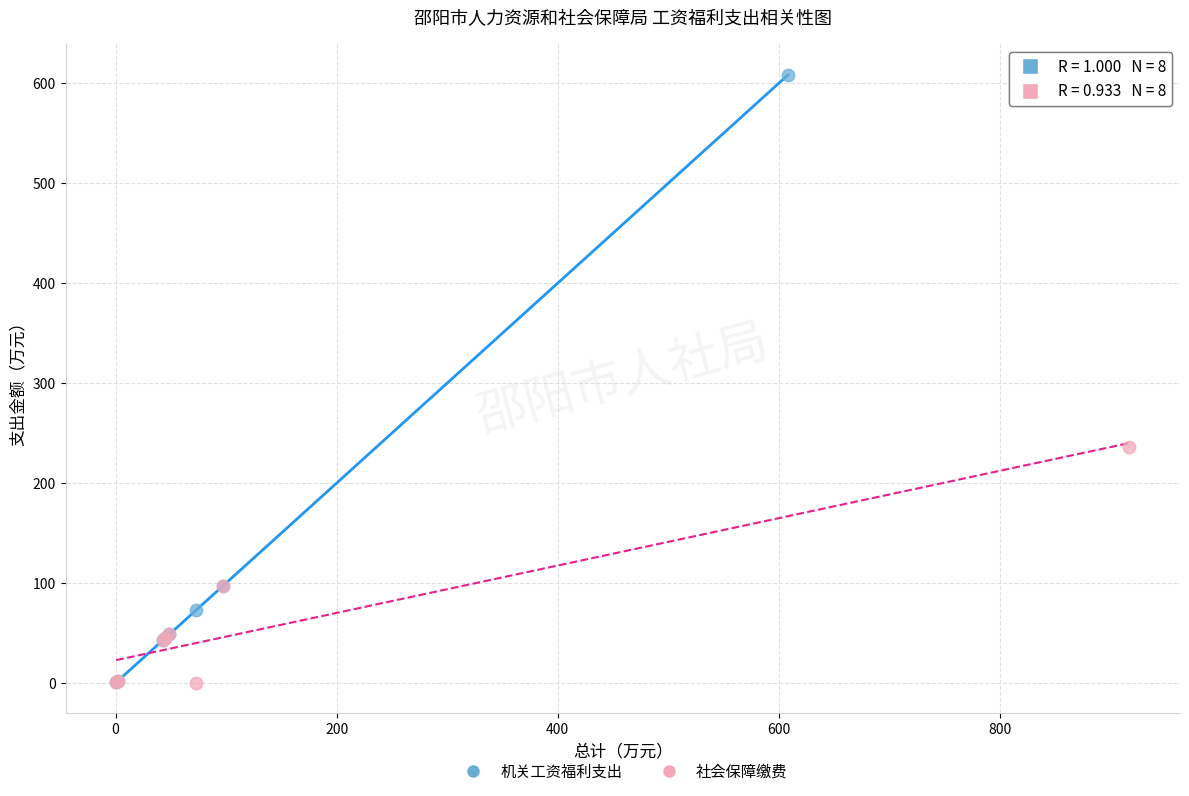

Which series contains the highest Y value?

机关工资福利支出